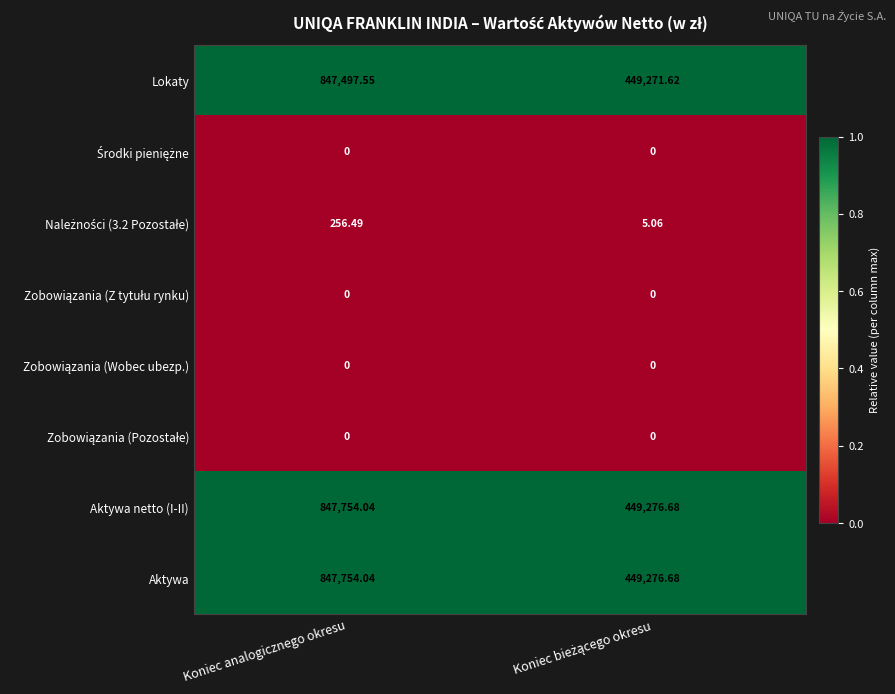

At which category does the chart reach its peak across all series?

Koniec analogicznego okresu